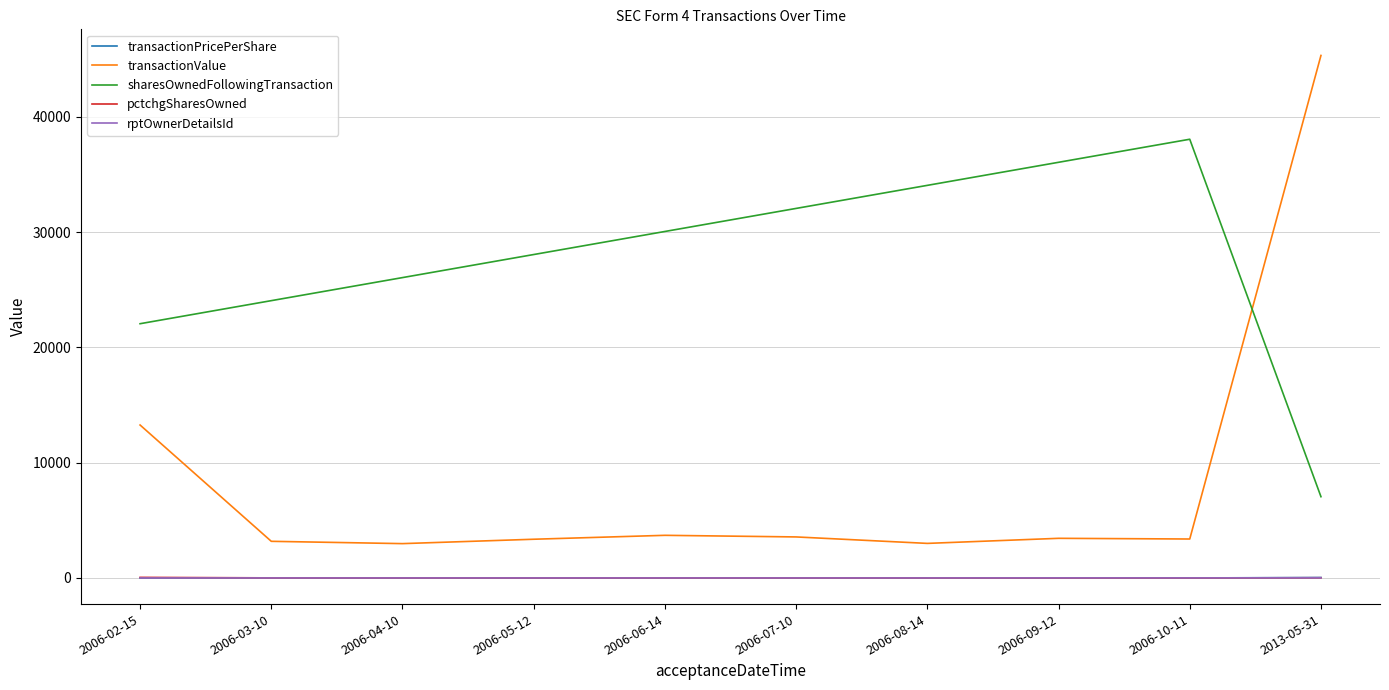

Which series has the largest total across all categories?

sharesOwnedFollowingTransaction